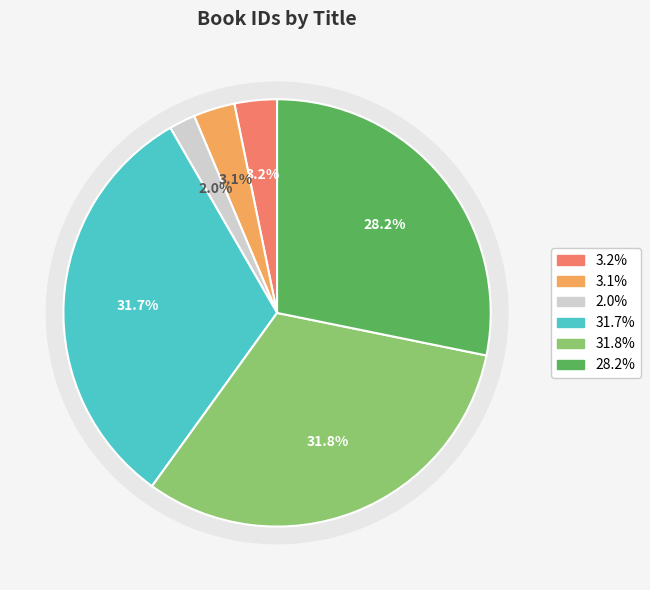

What portion of the pie excludes Amongst Women?

96.8%